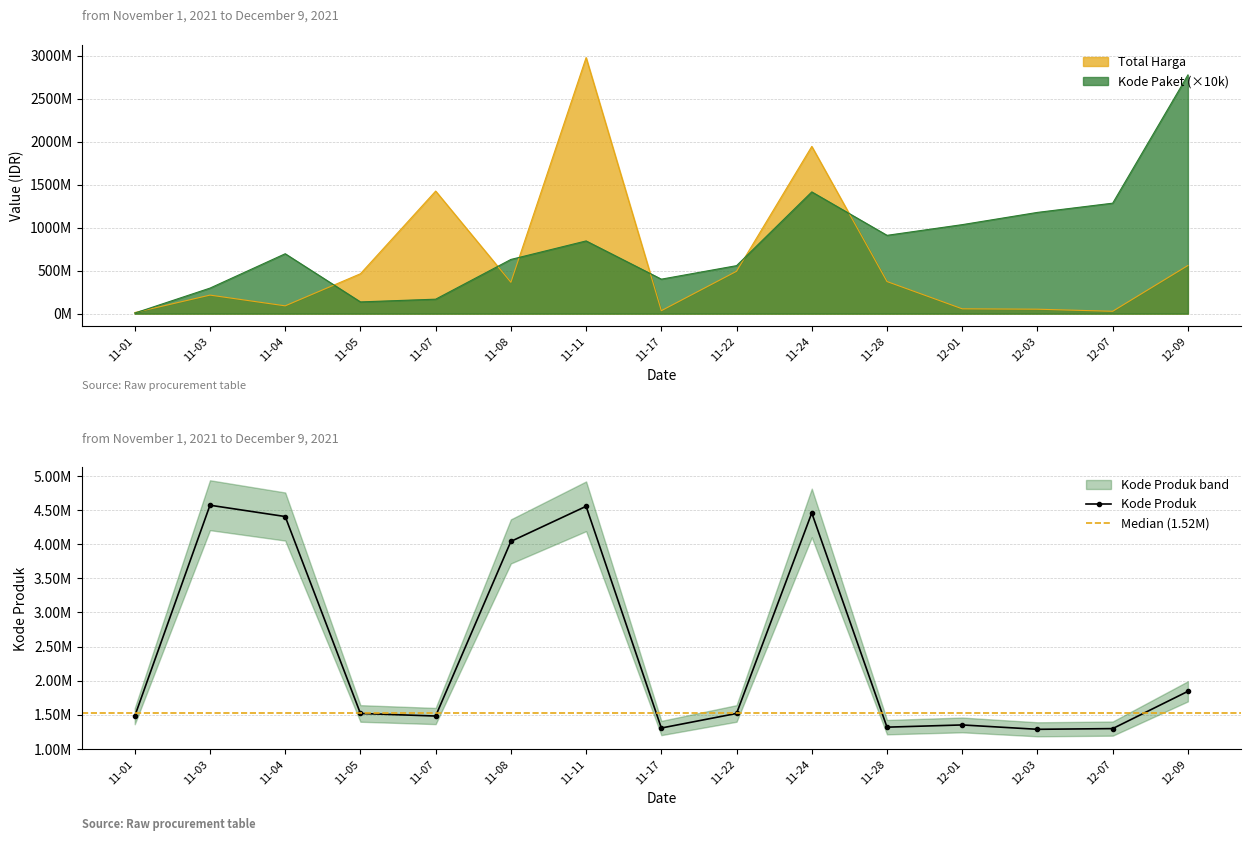

What is the average value of the Total Harga series?

606246172